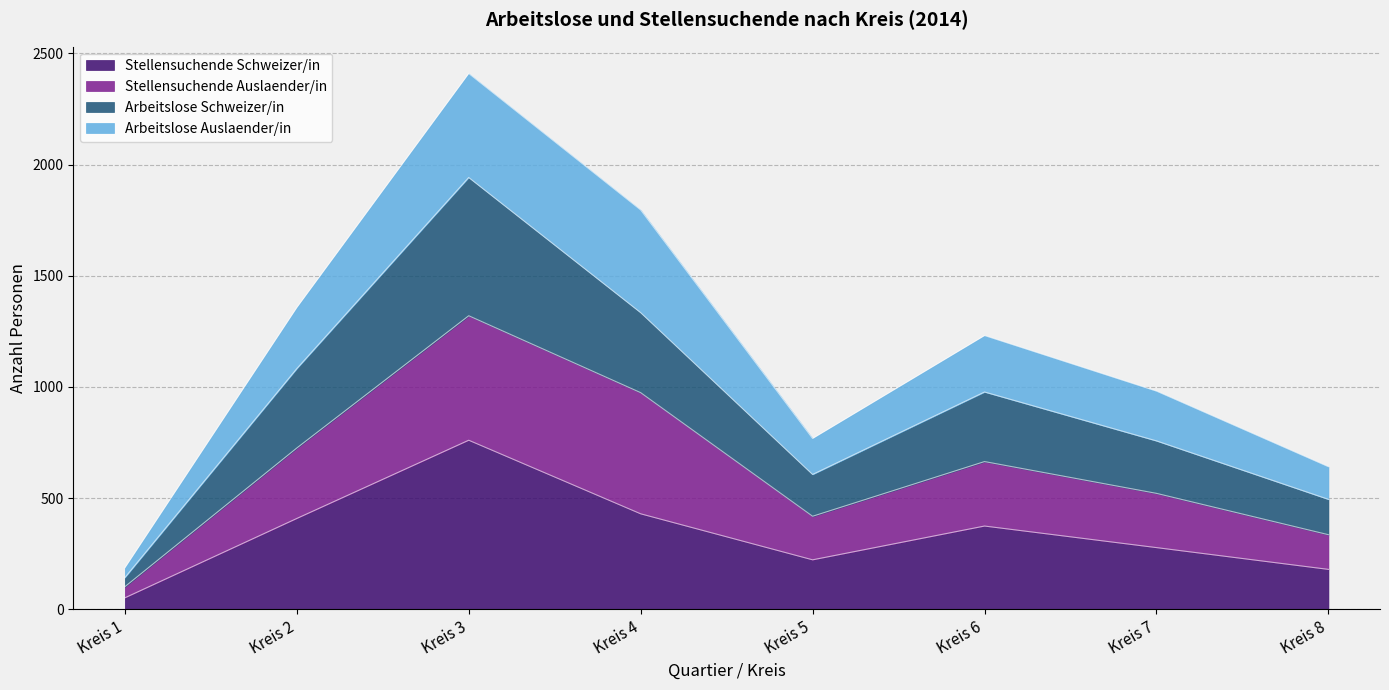

At which category is the sum across all series the highest?

Kreis 3